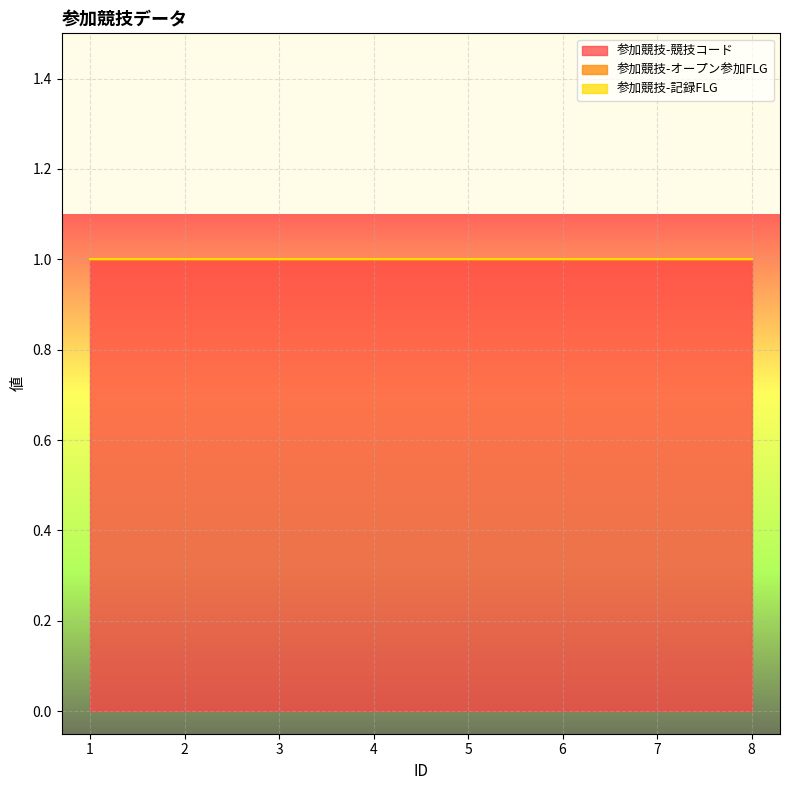

At which category is the sum across all series the highest?

1